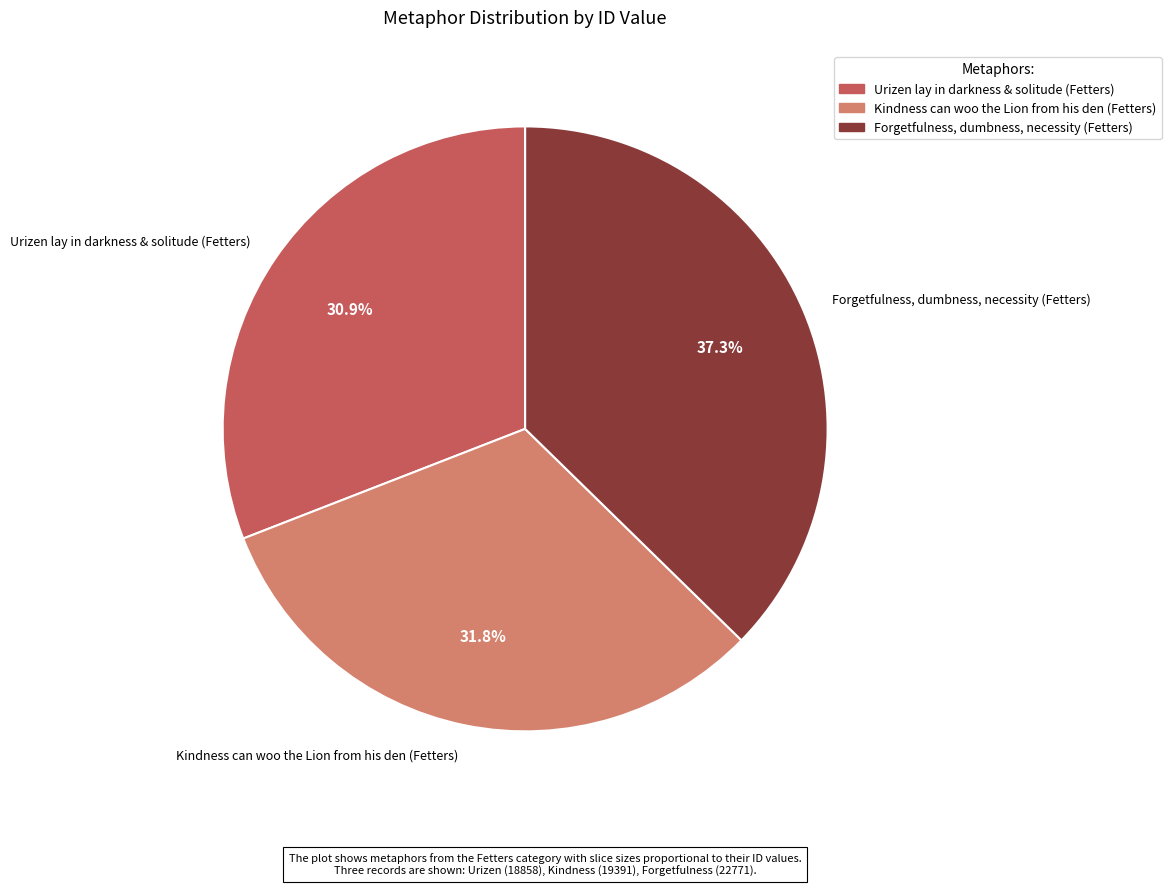

Which category has the biggest portion of the pie?

Forgetfulness, dumbness, necessity (Fetters)